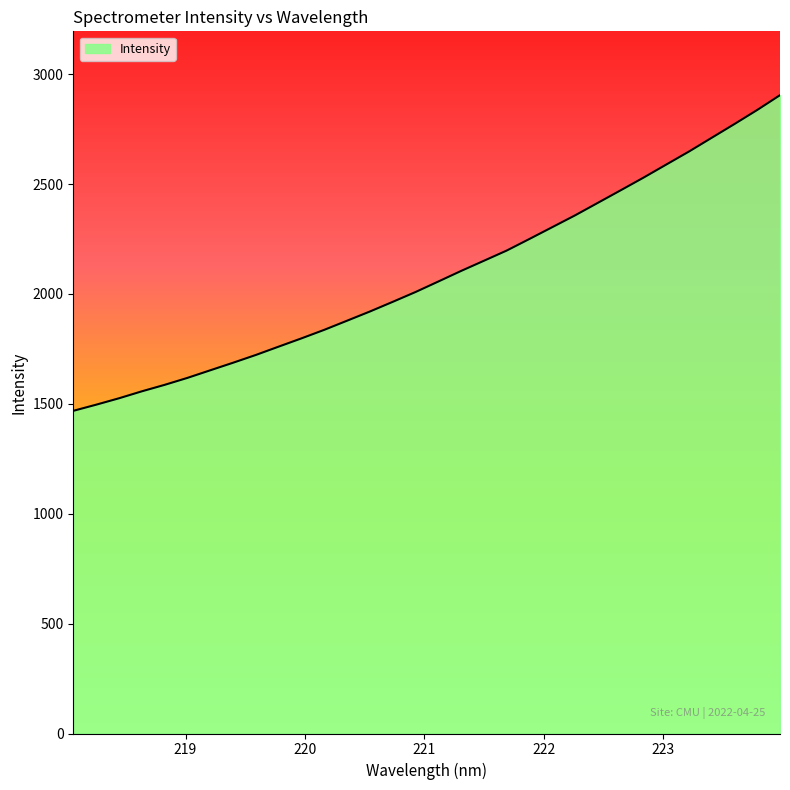

What is the smallest value displayed?

1468.2